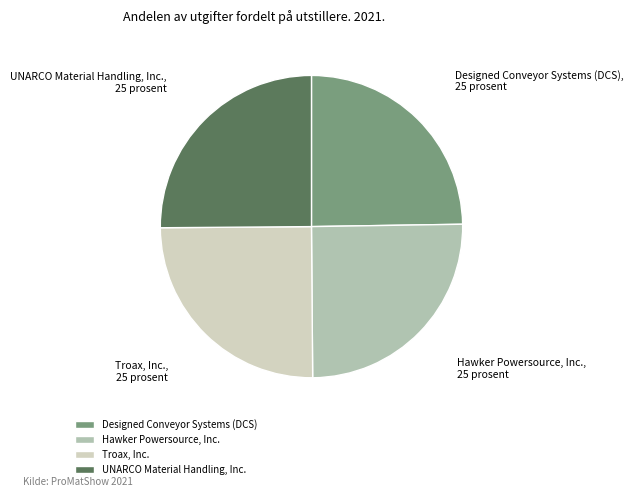

Is it true that Hawker Powersource, Inc. is 25% of the pie?

True